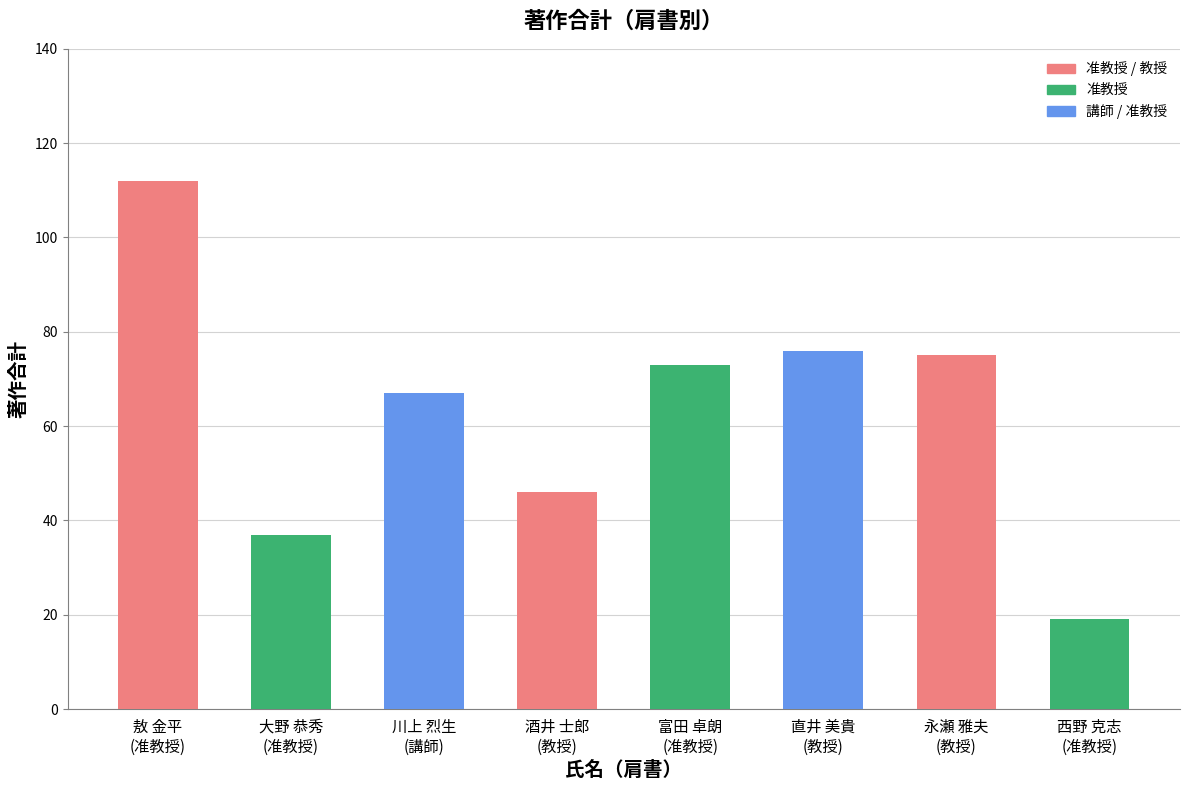

Reading left to right, what are all the values shown in this chart?

敖 金平
(准教授)=112	大野 恭秀
(准教授)=37	川上 烈生
(講師)=67	酒井 士郎
(教授)=46	富田 卓朗
(准教授)=73	直井 美貴
(教授)=76	永瀬 雅夫
(教授)=75	西野 克志
(准教授)=19